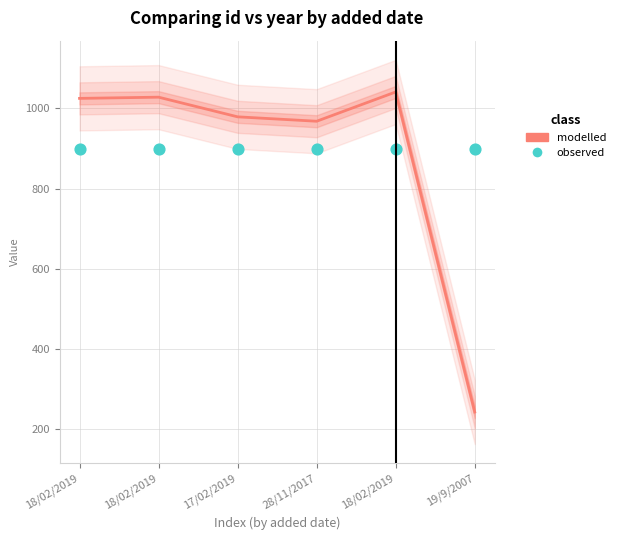

Which series has the widest spread of Y values?

modelled